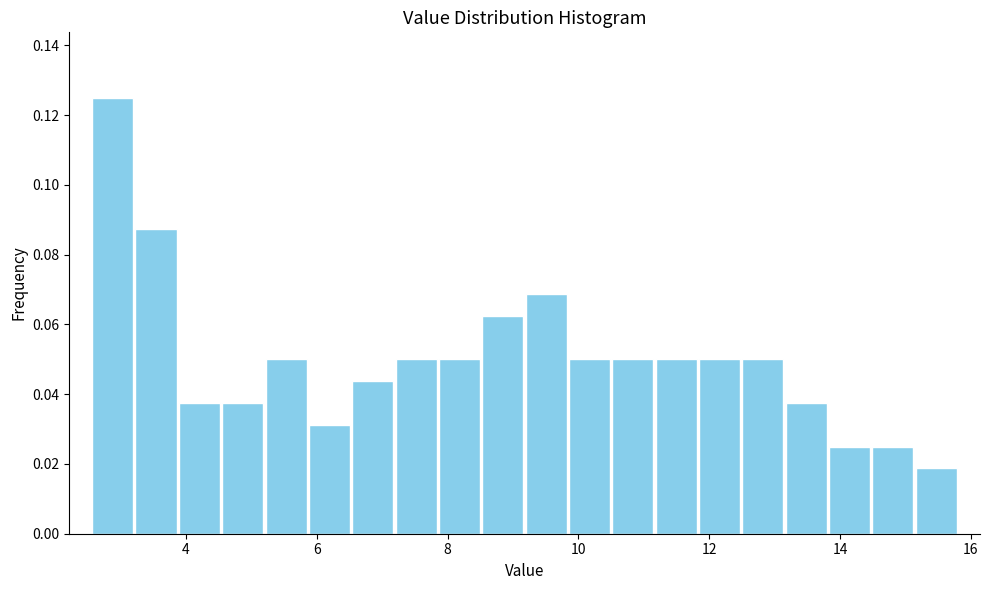

Around what value on the x-axis is the tallest bar? Give the approximate position of its centre, as read against the axis.

2.8